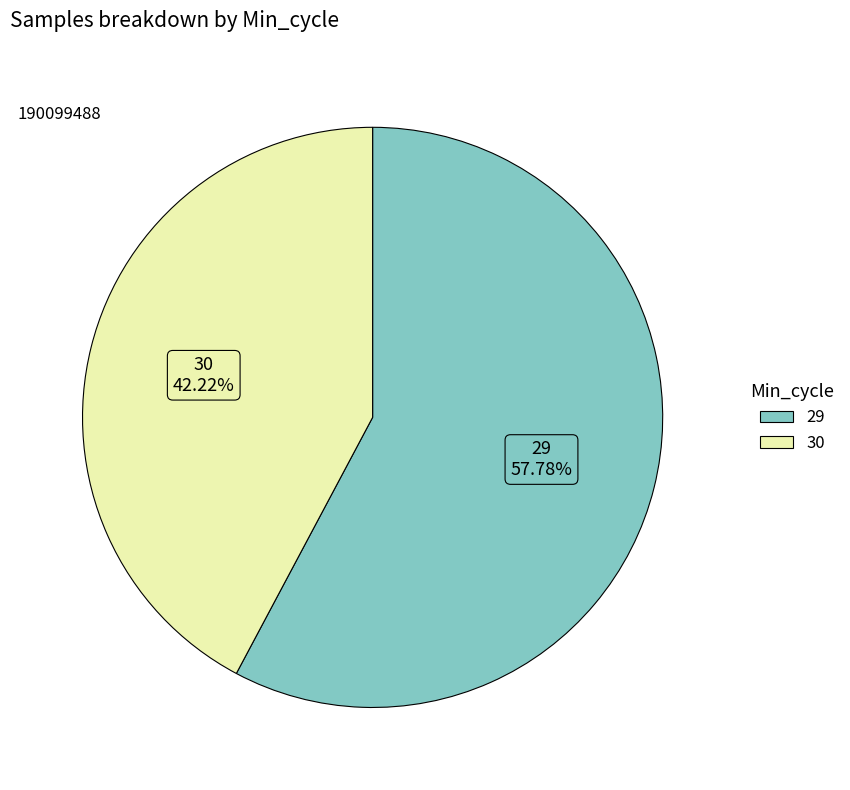

Is there a majority slice in this chart?

Yes